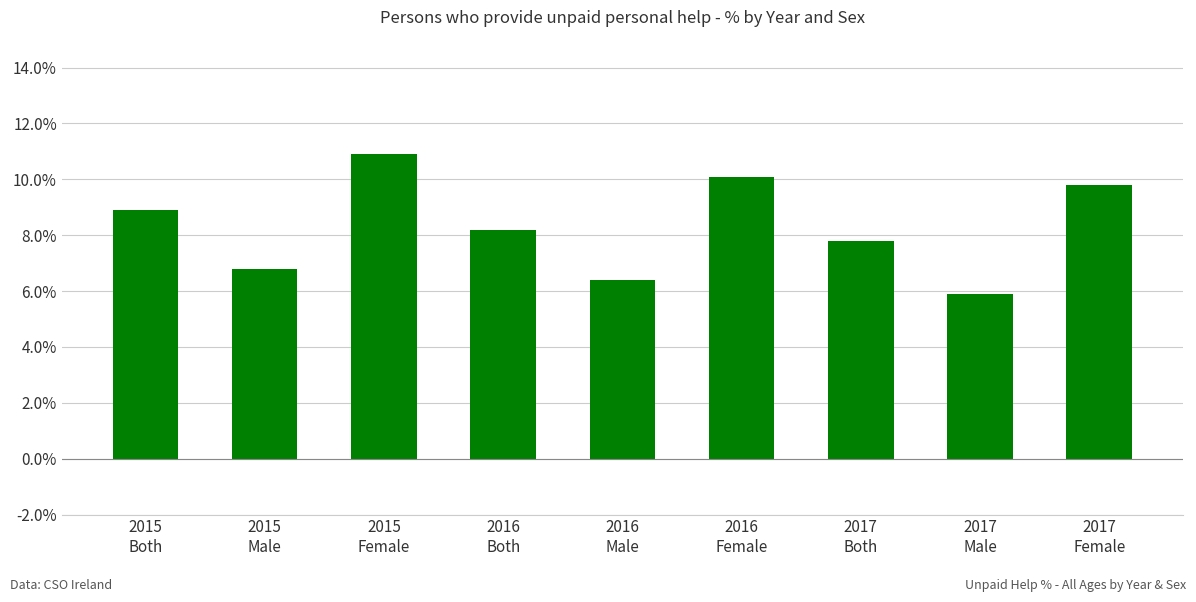

How many values are below 8?

4